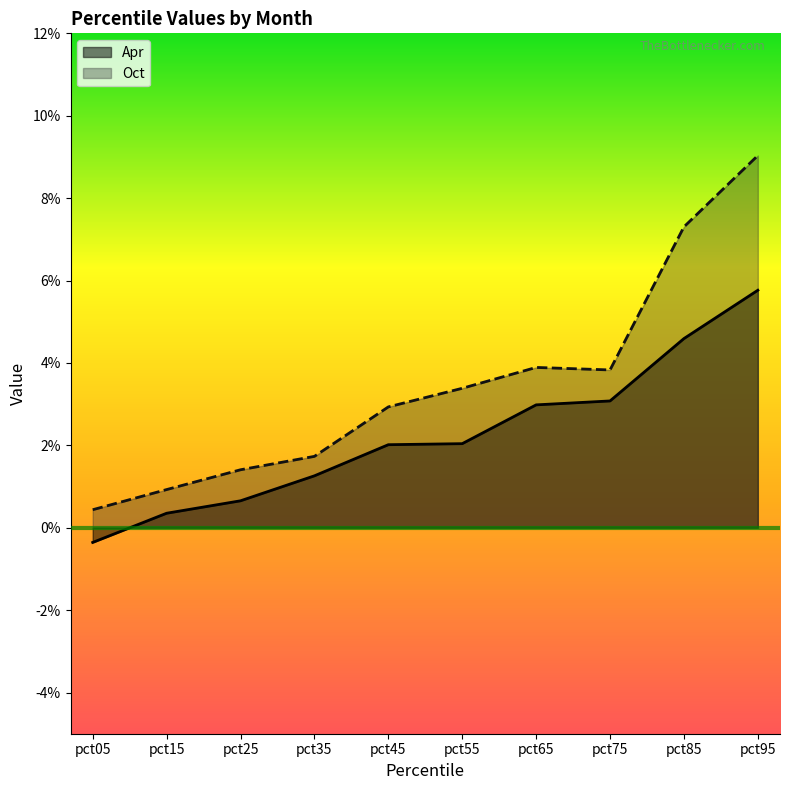

How many data points in Apr are less than 0?

1